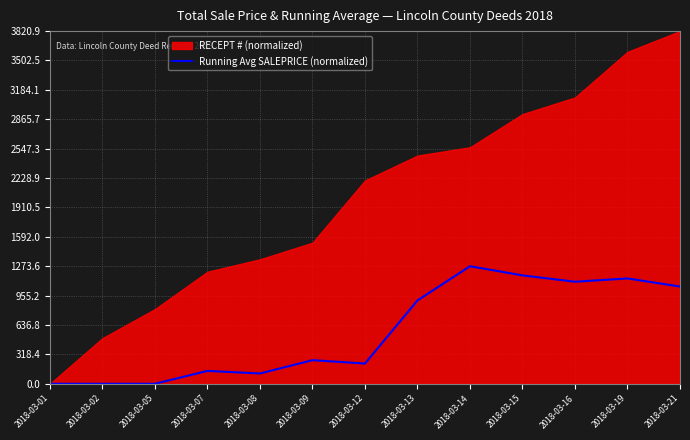

The chart shows a value of -737.7 at 2018-03-01. True or false?

False